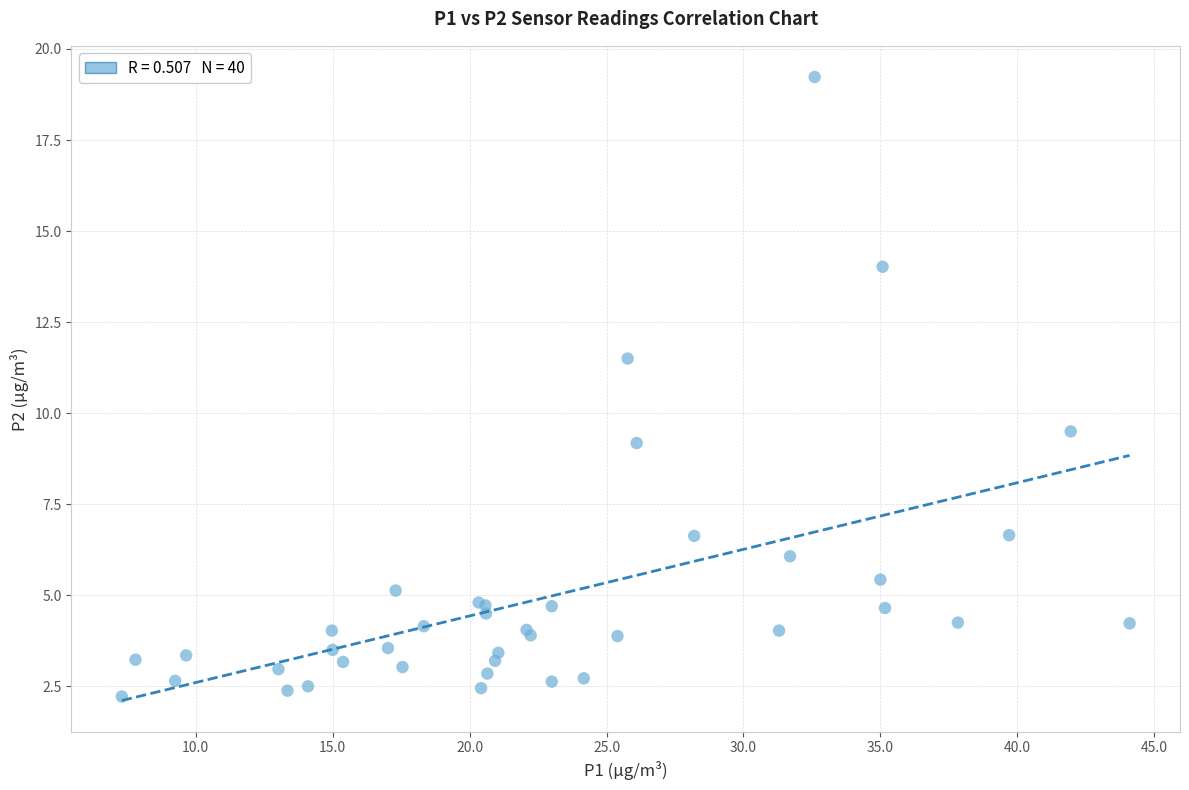

What Y value in the scatter plot is closest to 10?

9.5